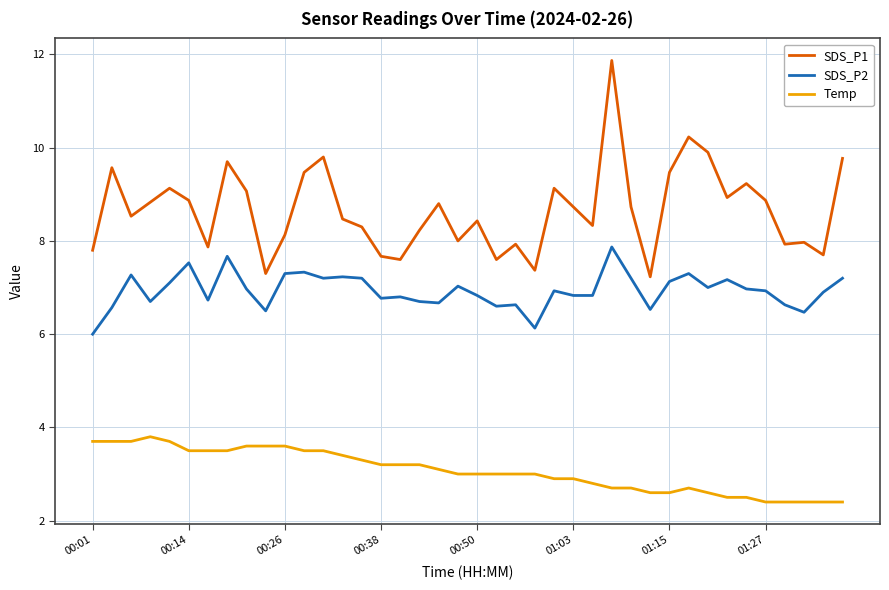

What is the lowest value of the Temp series?

2.4